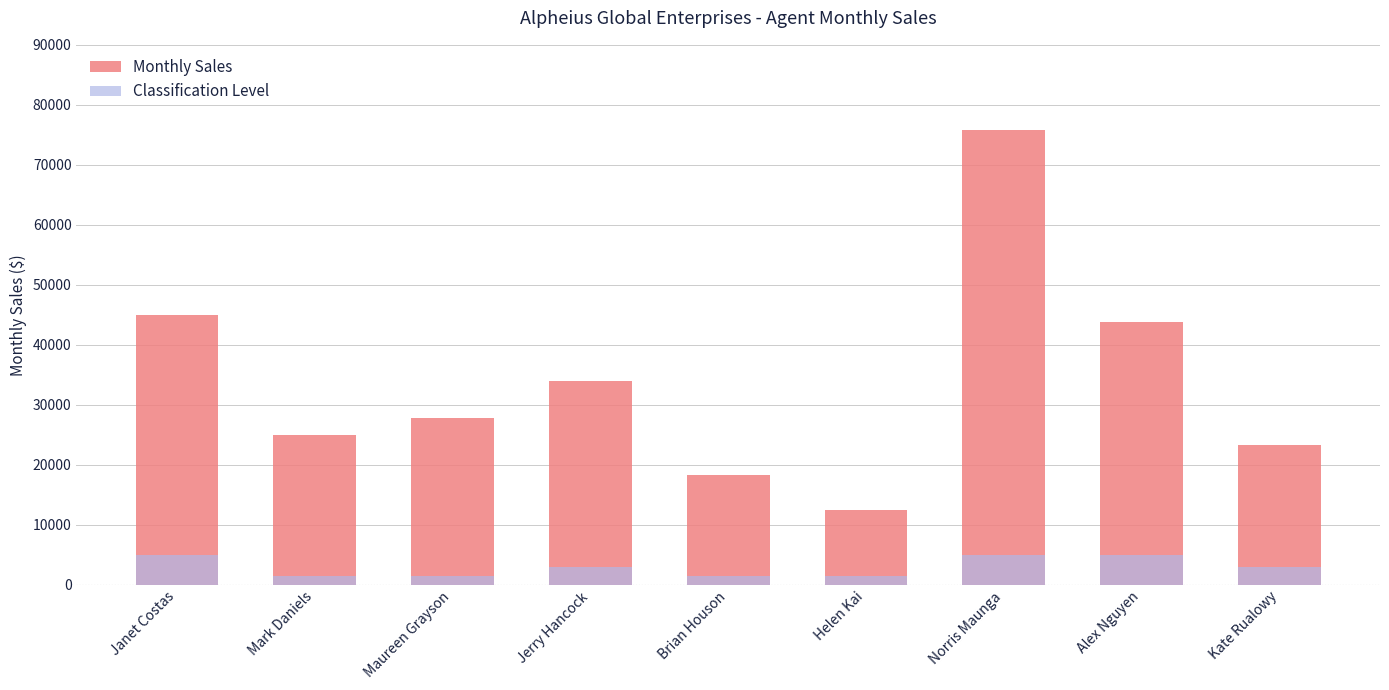

What is the sum of all Monthly Sales values?

305708